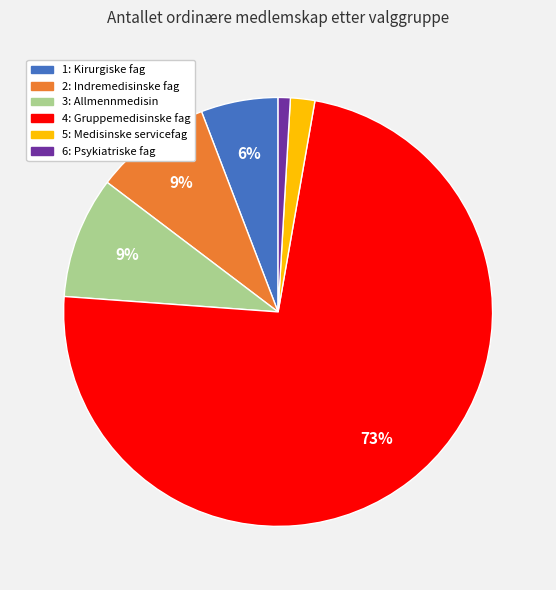

How many segments does this pie chart have?

6